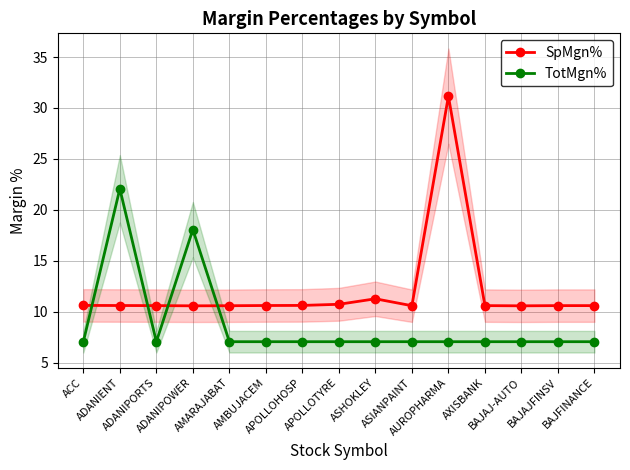

What is the label of the 14th point from the left?

BAJAJFINSV